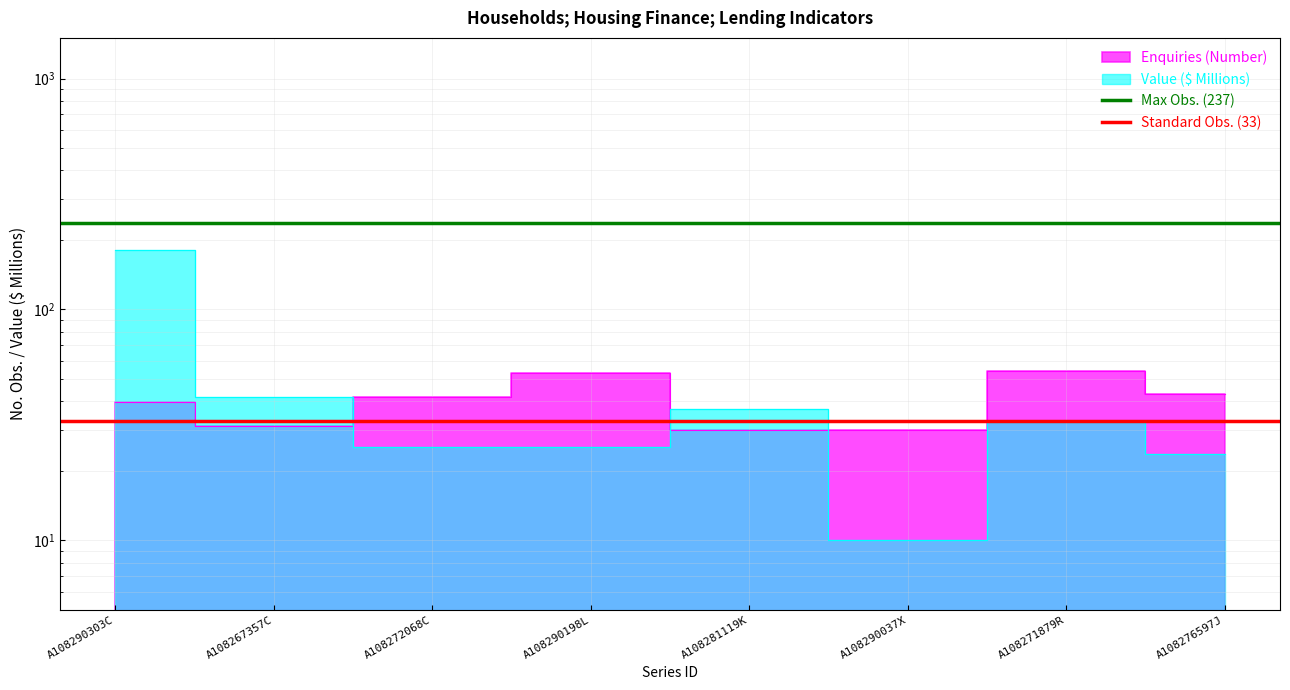

What is the highest value of the Standard Obs. (33) series?

33